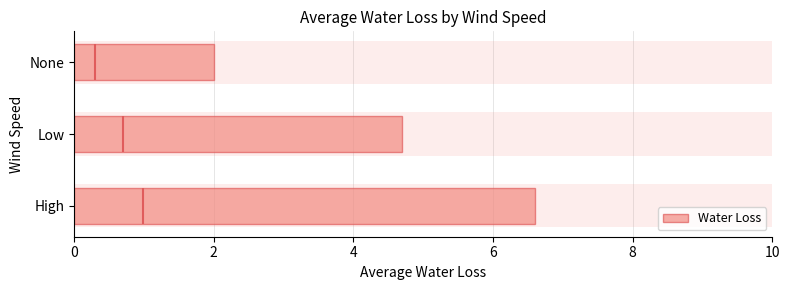

Approximately how many times larger is the value at Low compared to High?

0.7